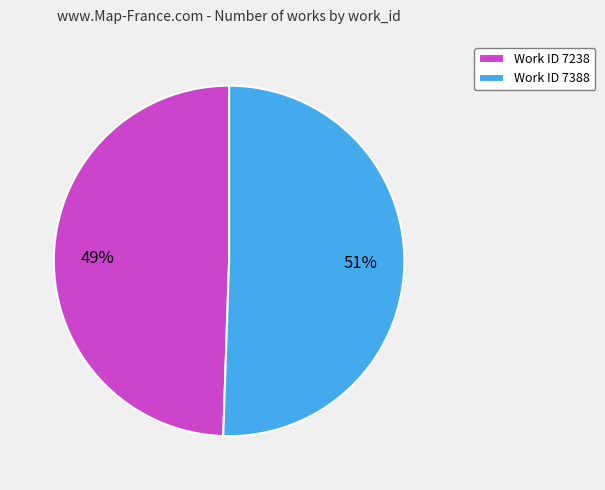

Between Work ID 7238 and Work ID 7388, which is larger?

Work ID 7388